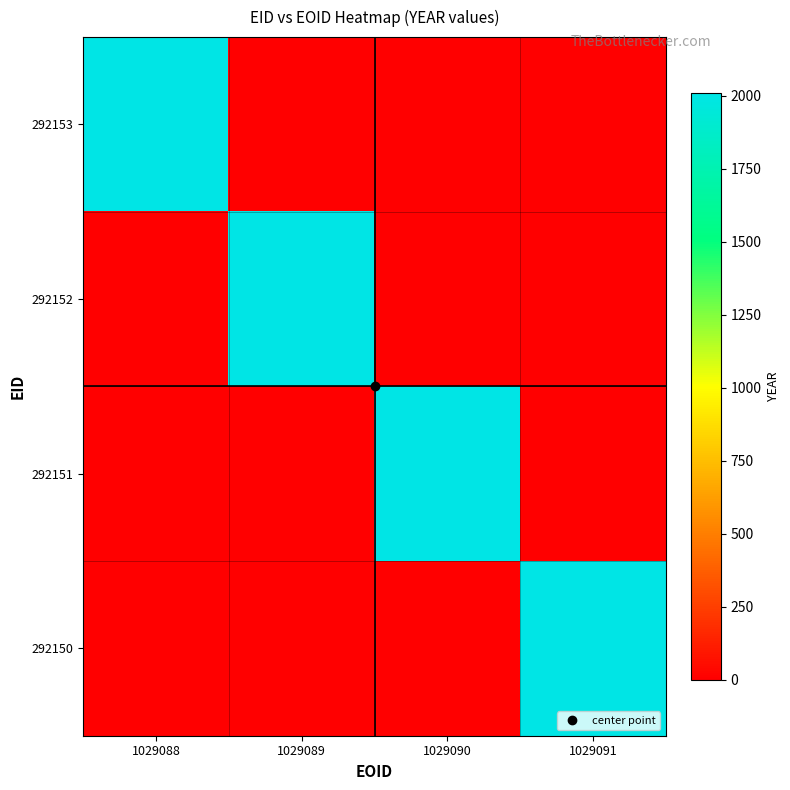

Reading right to left, what are all the values shown in this chart?

292153: 1029091=0	1029090=0	1029089=0	1029088=2009
292152: 1029091=0	1029090=0	1029089=2009	1029088=0
292151: 1029091=0	1029090=2009	1029089=0	1029088=0
292150: 1029091=2009	1029090=0	1029089=0	1029088=0